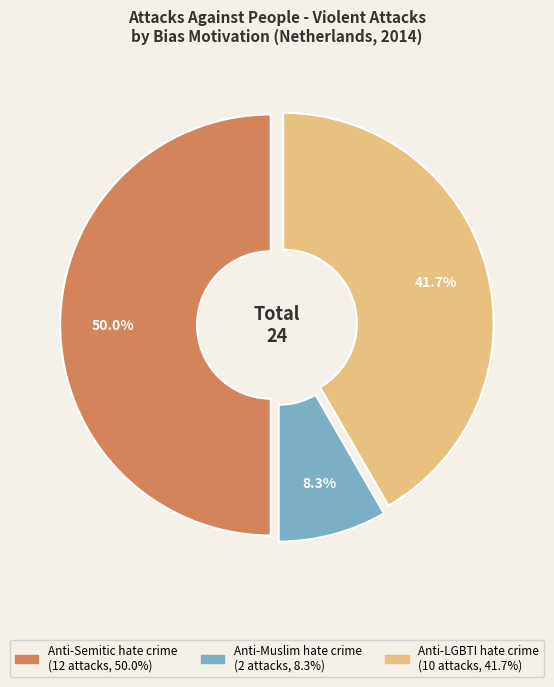

What percentage do Anti-LGBTI hate crime and Anti-Semitic hate crime together represent?

91.7%